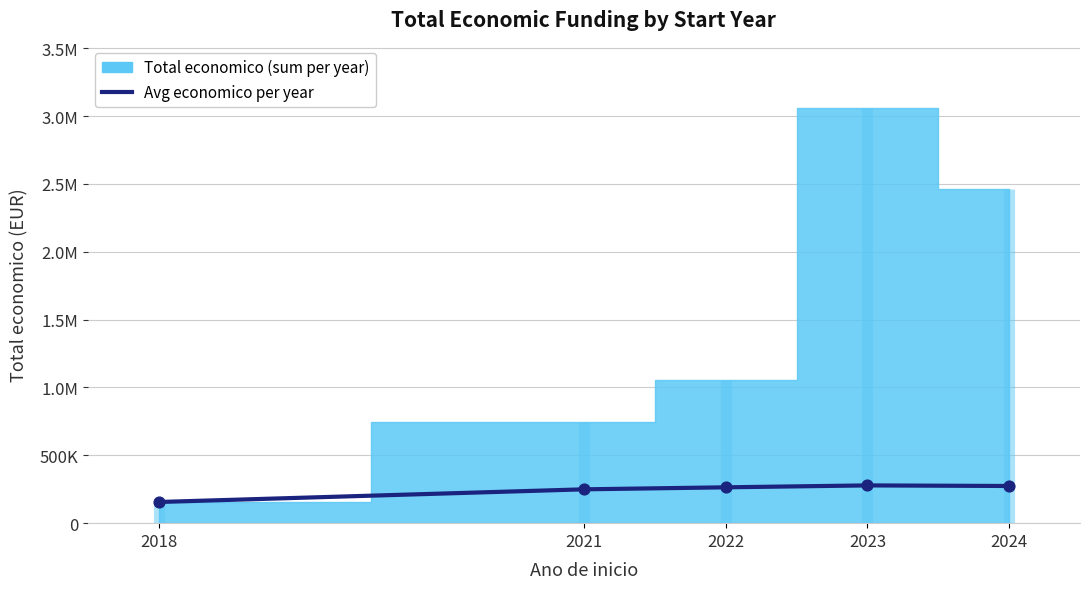

What is the change in value from 2018 to 2022?

+108182.5